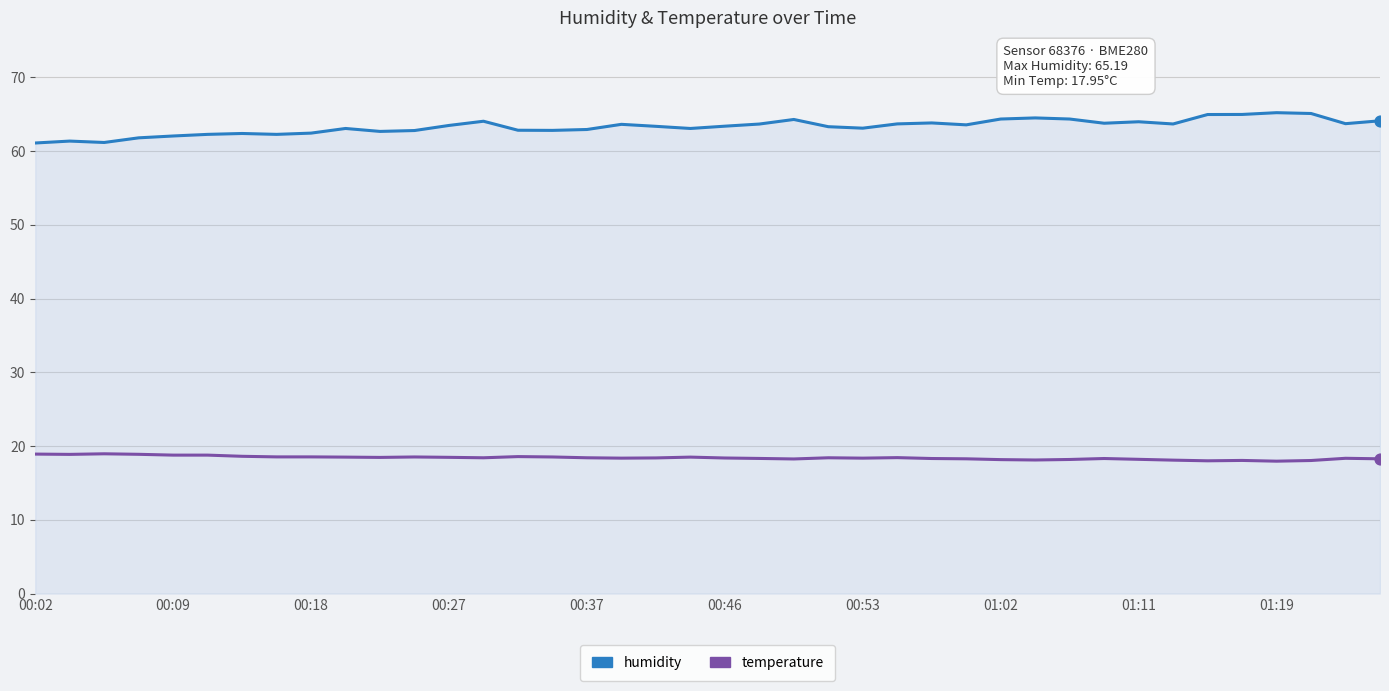

At how many categories does at least one series exceed 49?

40